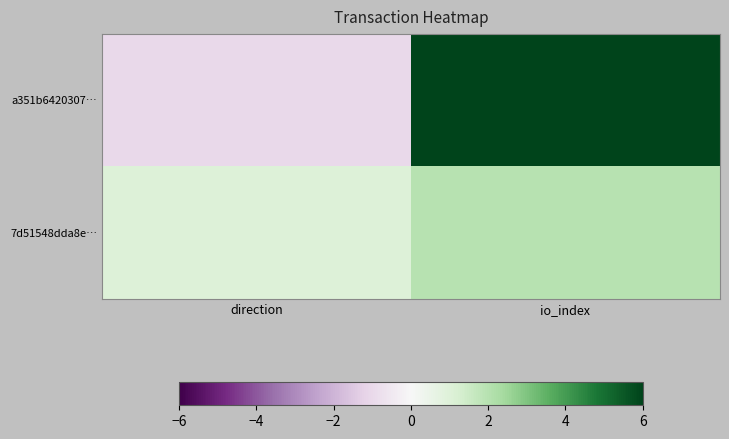

Reading left to right, what are all the values shown in this chart?

a351b6420307…: direction=-1	io_index=119
7d51548dda8e…: direction=1	io_index=2